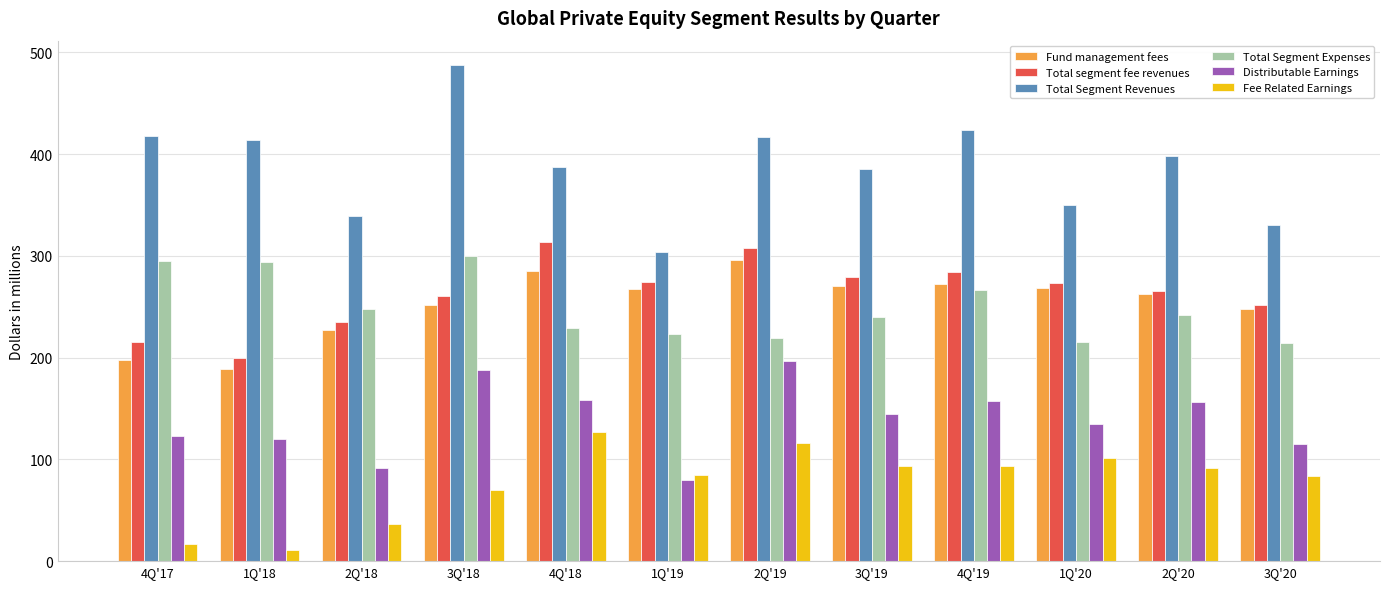

Which series has the widest spread of values?

Total Segment Revenues